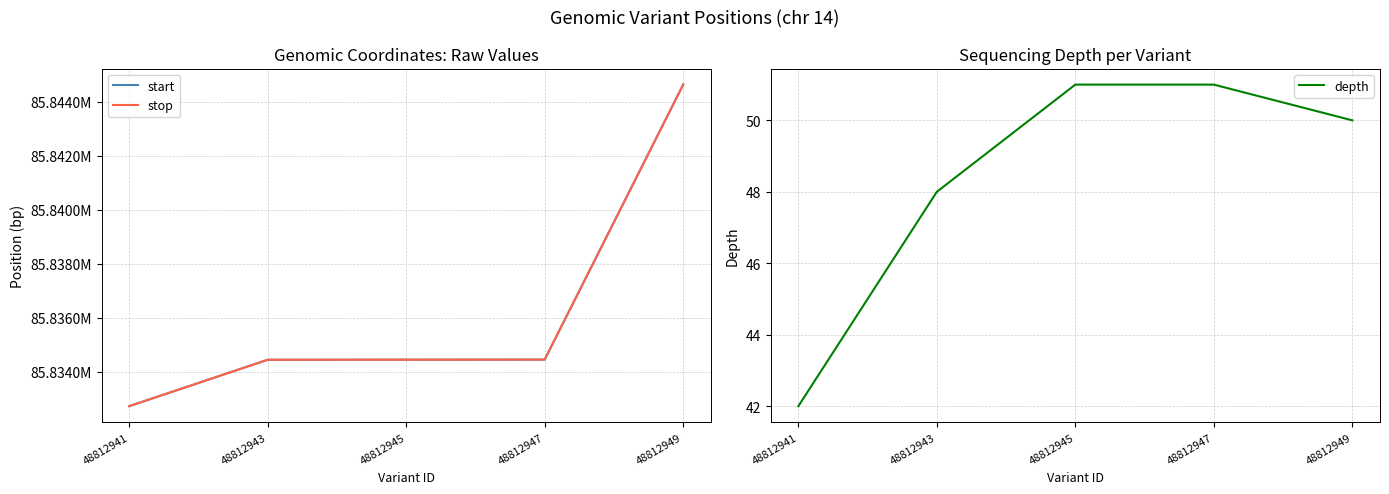

Is this an area chart (filled region under the line)?

No